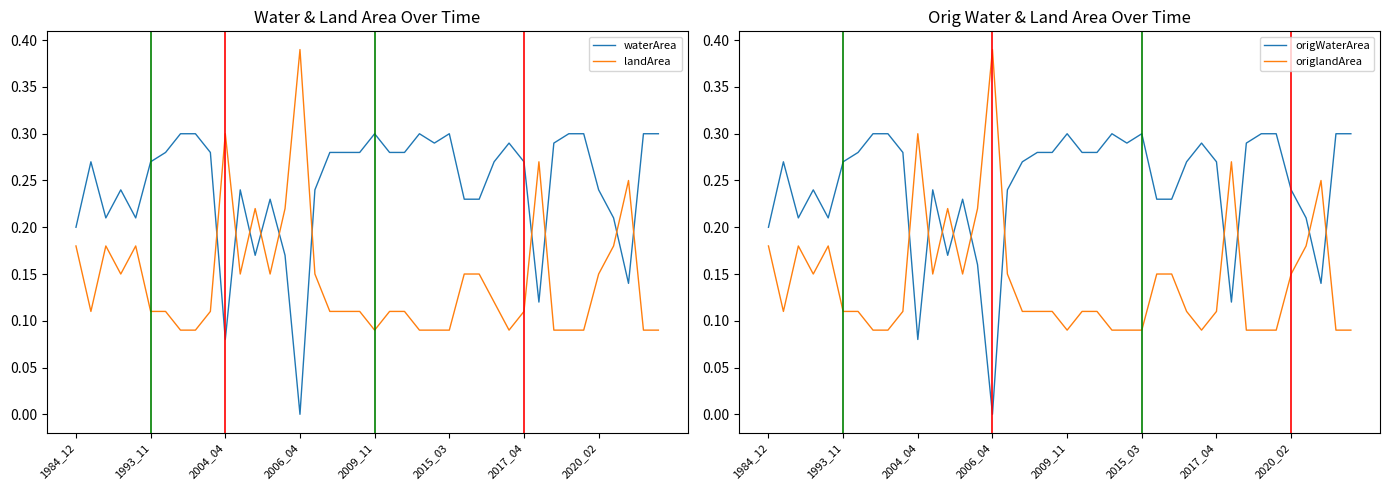

At how many categories does at least one series exceed 0?

40